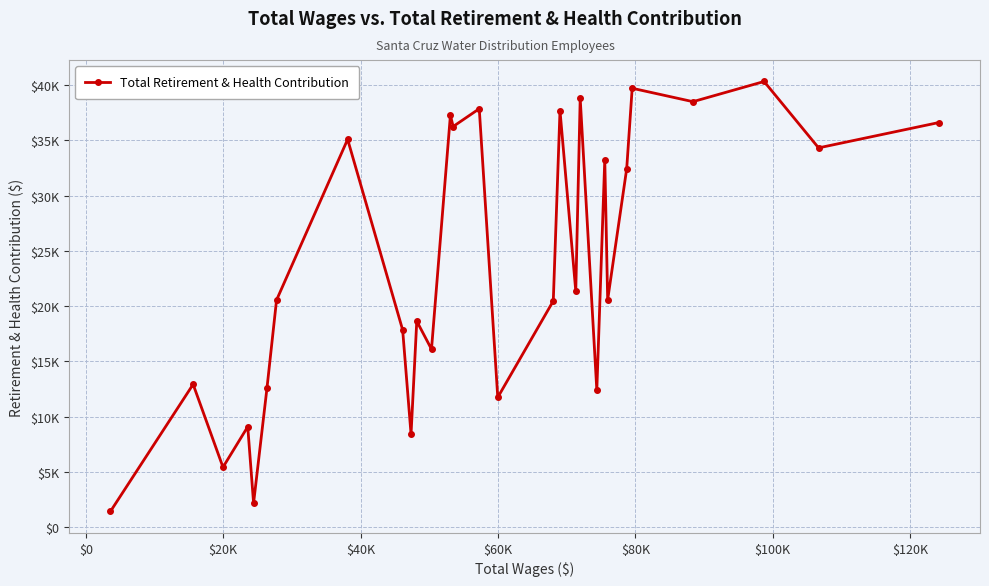

Is this an area chart (filled region under the line)?

No